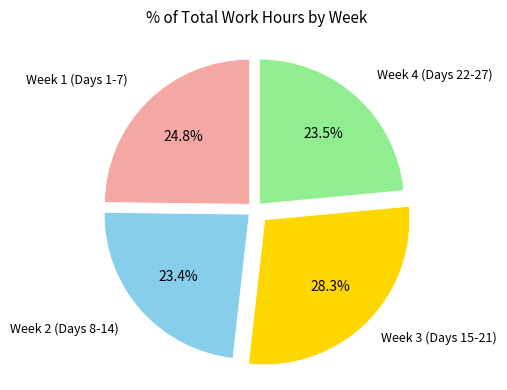

Is there a majority slice in this chart?

No